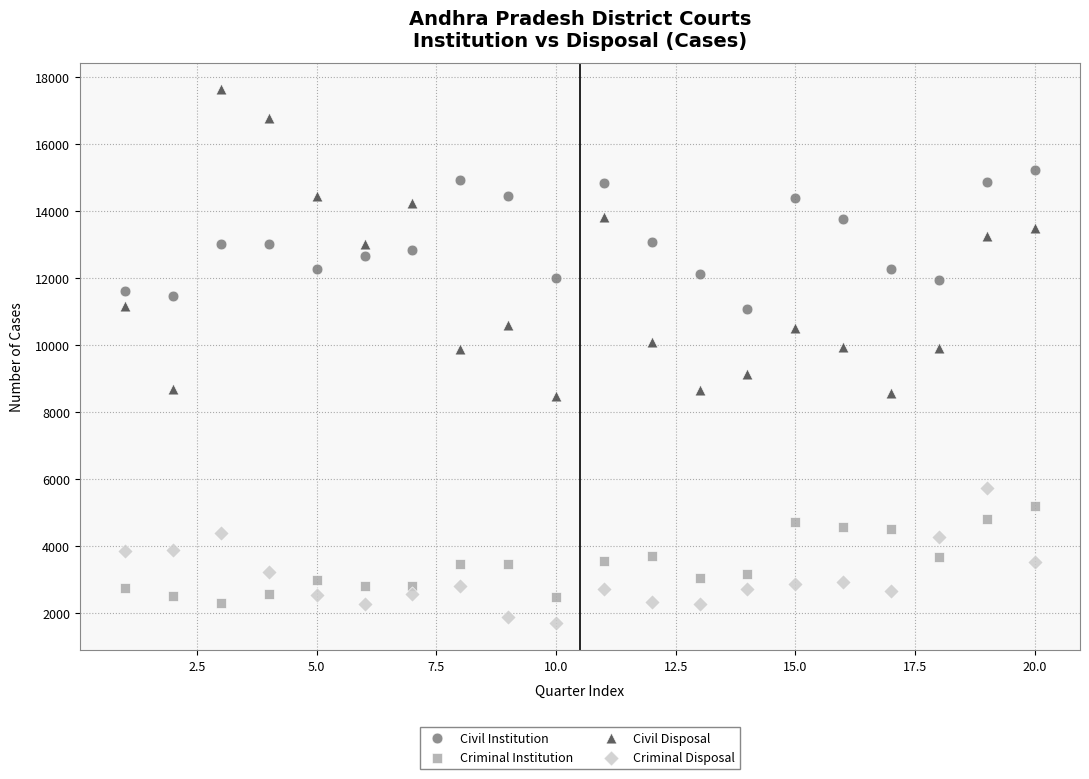

Which series contains the highest Y value?

Civil Disposal